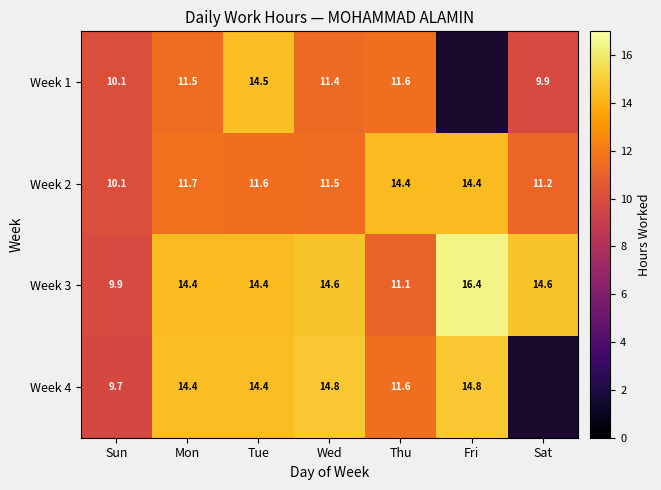

Which has a higher value, Mon or Sat?

Mon